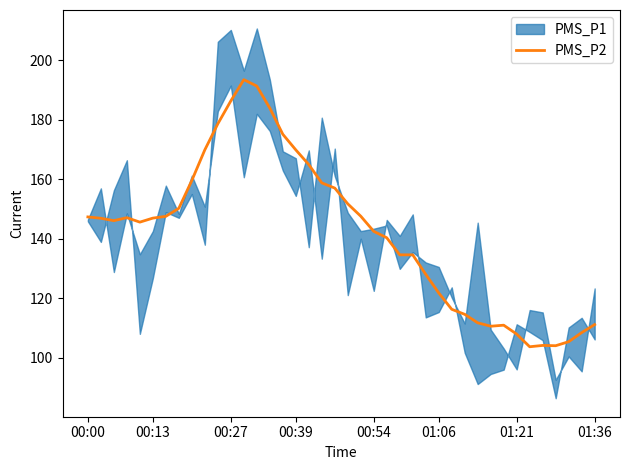

What is the value of the 18th point from the left?

164.9